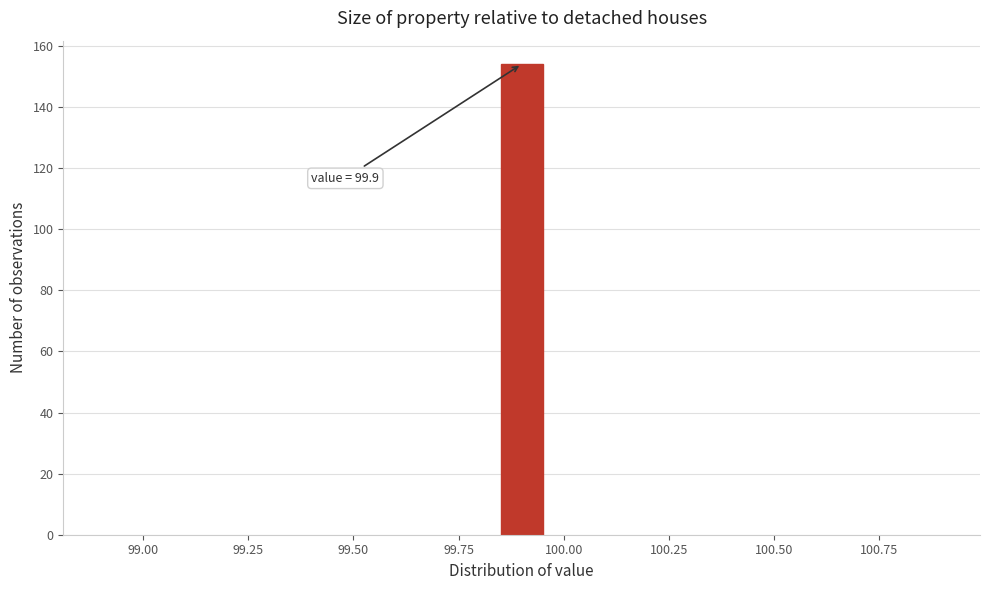

Read against the x-axis, roughly where is the centre of the tallest bar?

99.90